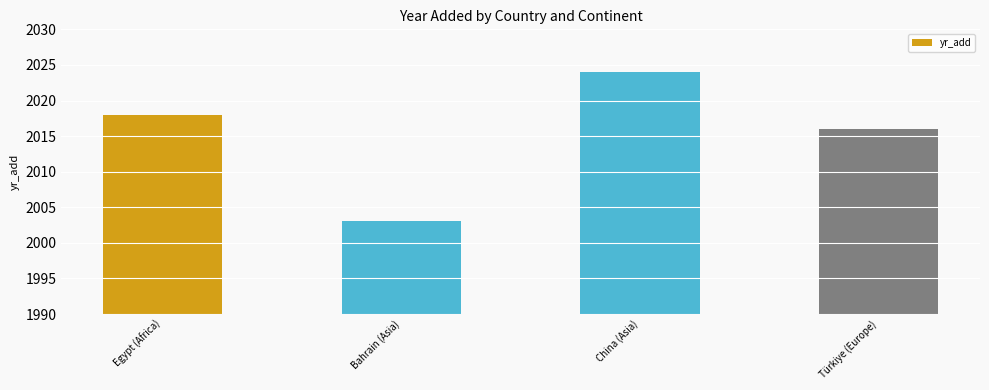

Which has a higher value, Türkiye (Europe) or Egypt (Africa)?

Egypt (Africa)